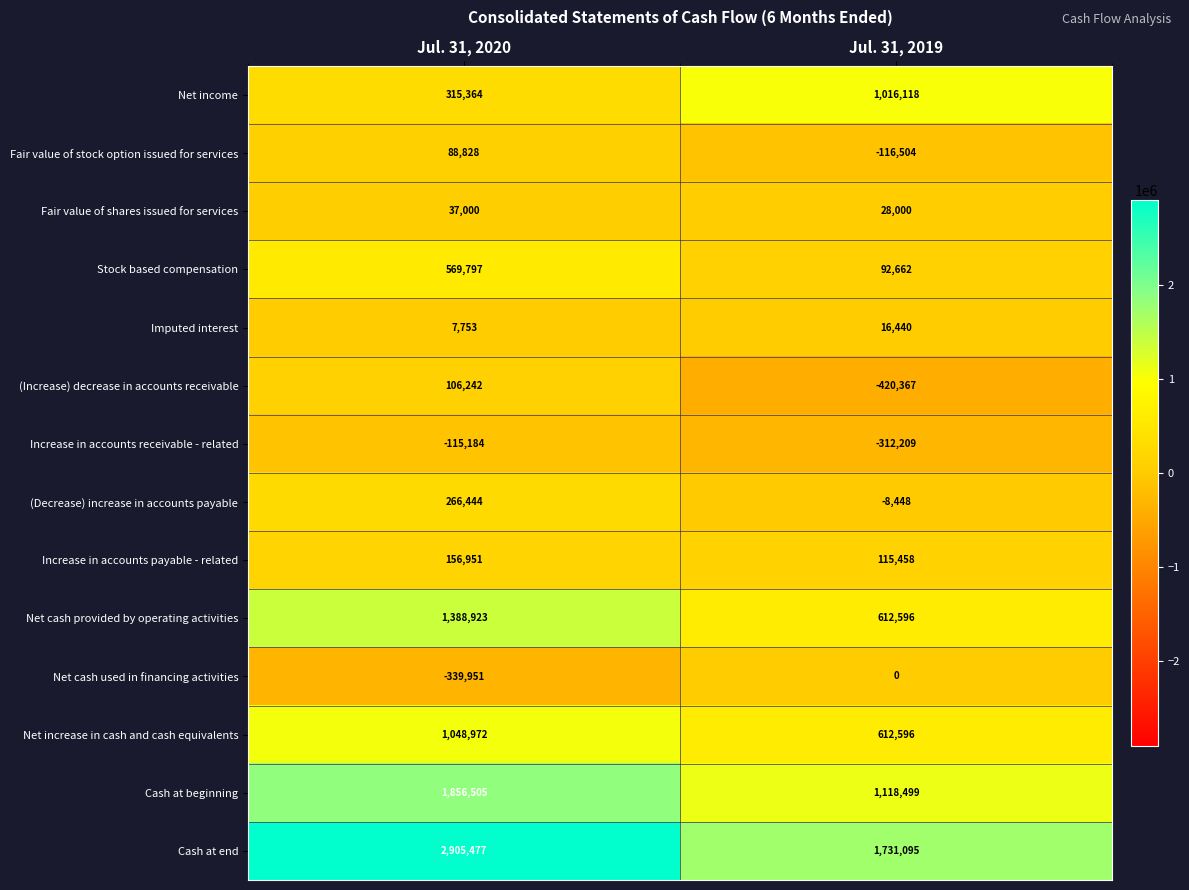

How many series are shown in this chart?

14